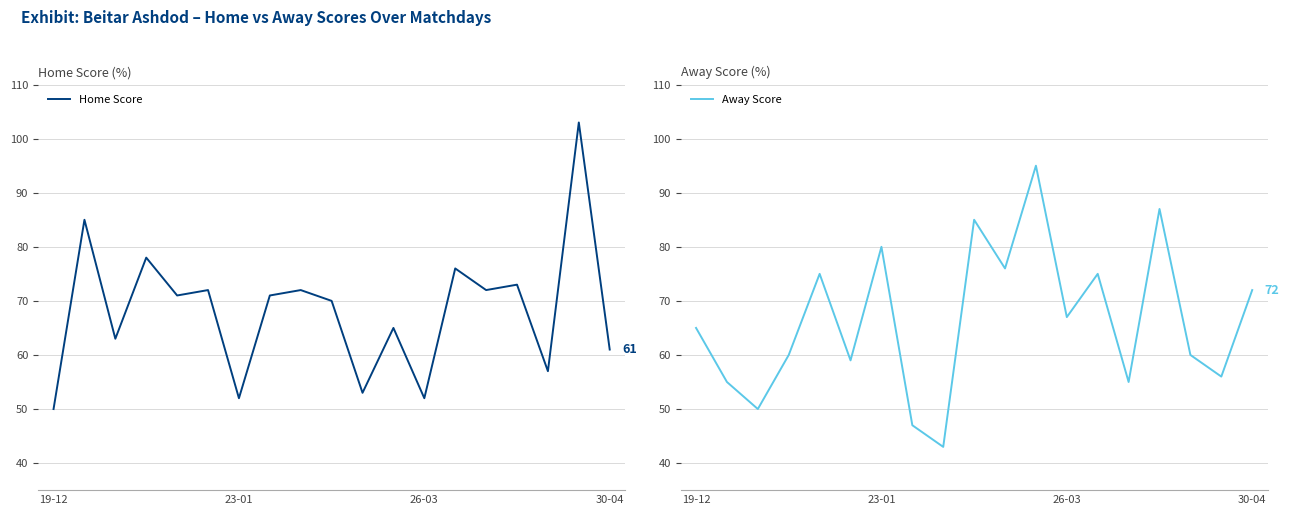

Reading left to right, extract all data points from this chart.

Home Score: 50	85	63	78	71	72	52	71	72	70	53	65	52	76	72	73	57	103	61
Away Score: 65	55	50	60	75	59	80	47	43	85	76	95	67	75	55	87	60	56	72